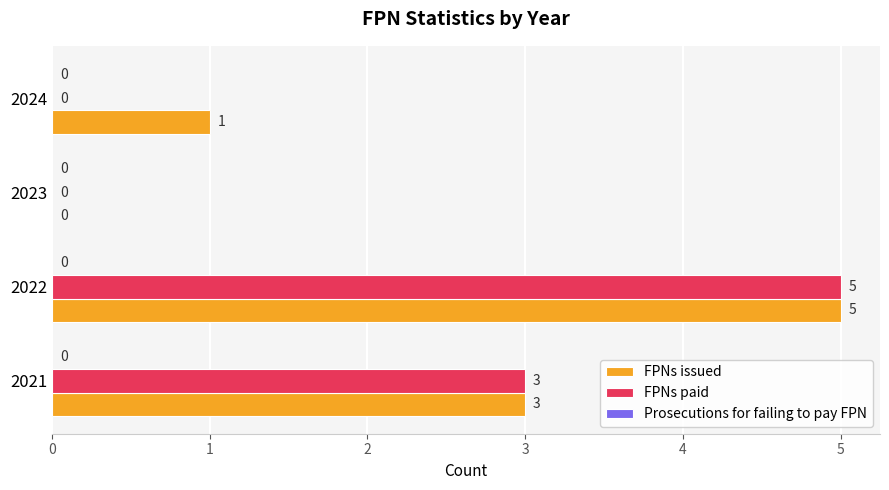

What is the sum of the FPNs paid values at 2021 and 2022?

8